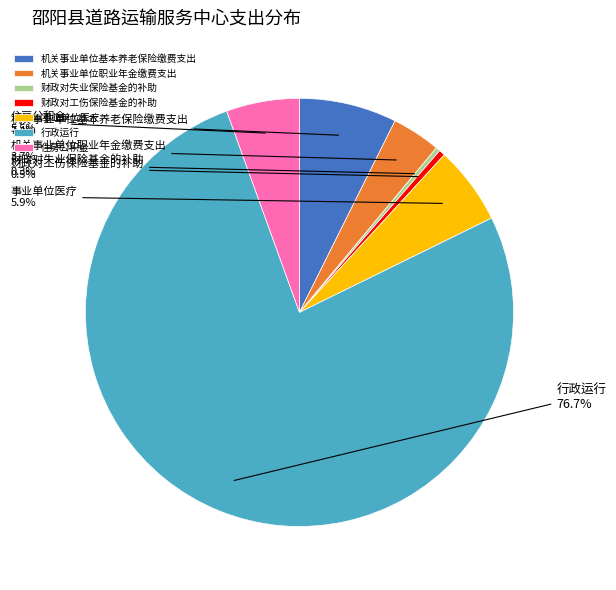

Count the number of slices in the pie.

7